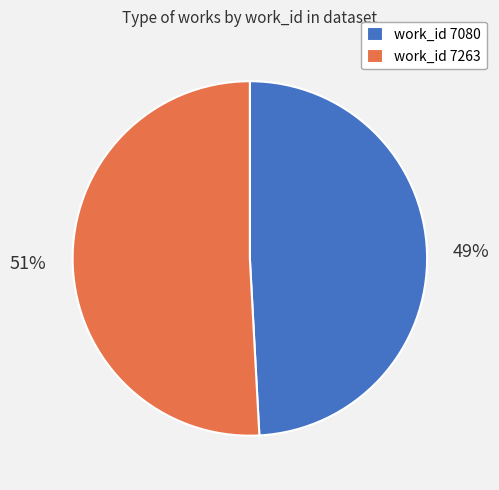

How many slices are in this pie chart?

2